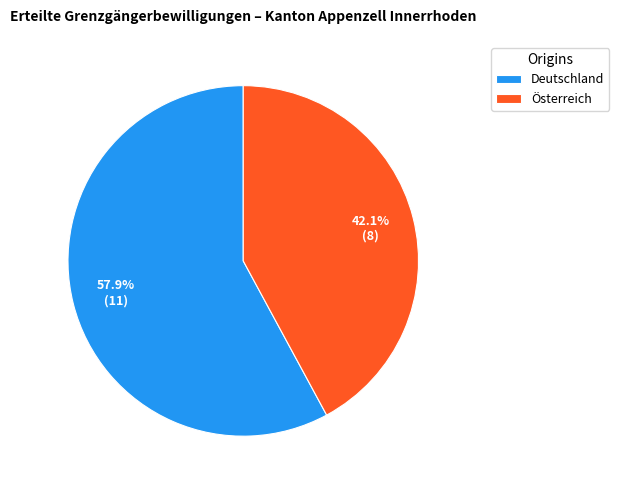

Rank the categories by value from lowest to highest.

Österreich, Deutschland